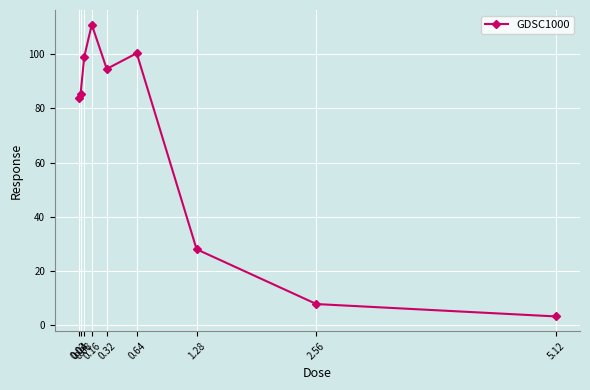

The chart shows a value of 28.0 at 1.28. True or false?

True